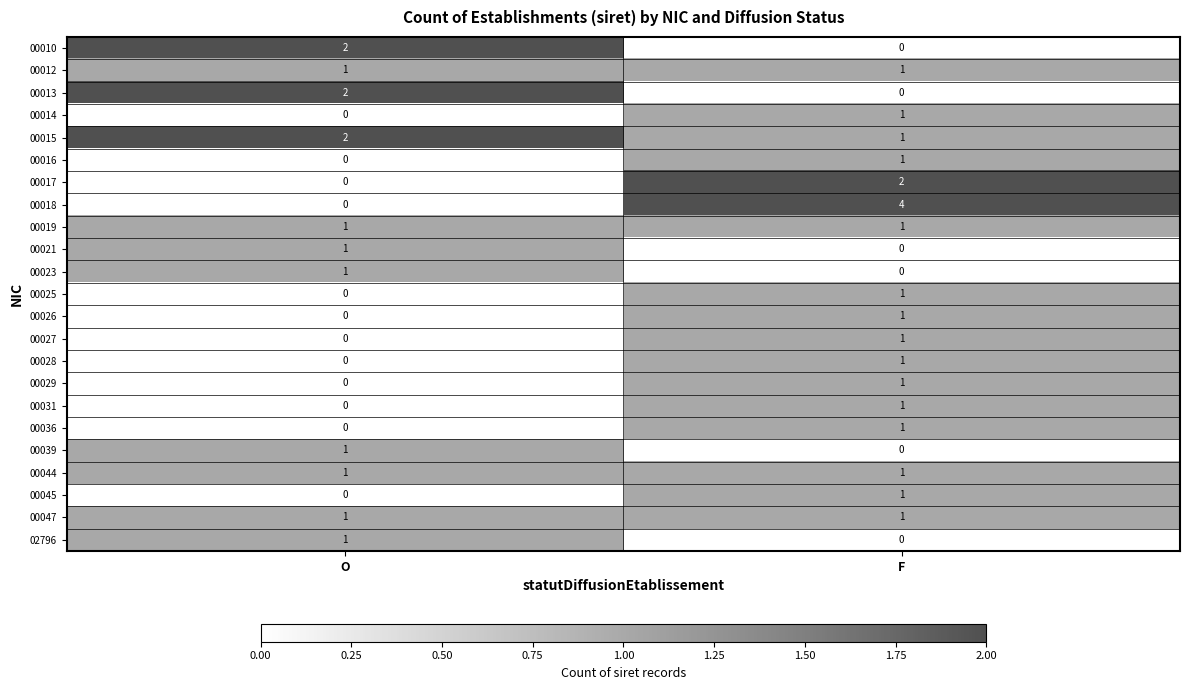

List the labels in order of 02796 value, smallest first.

F, O